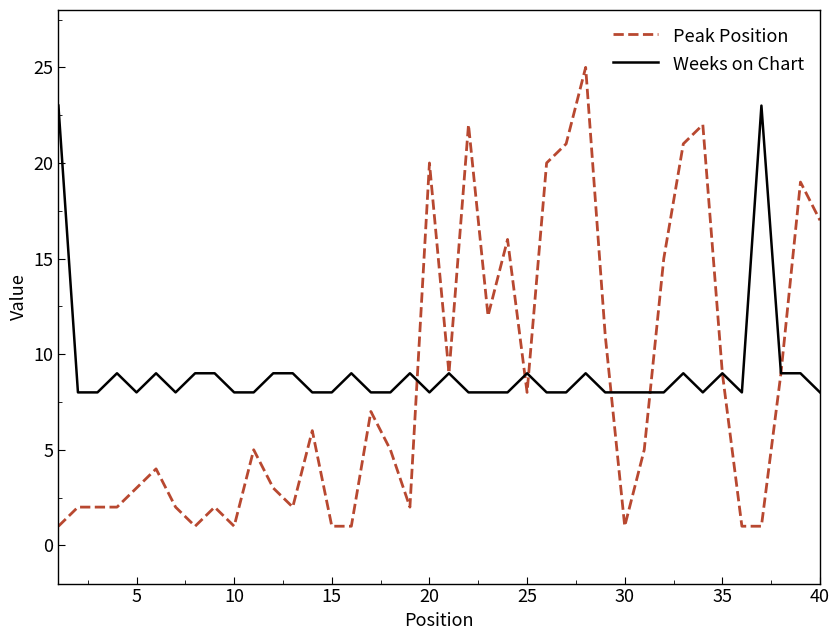

What is the highest value of the Peak Position series?

25